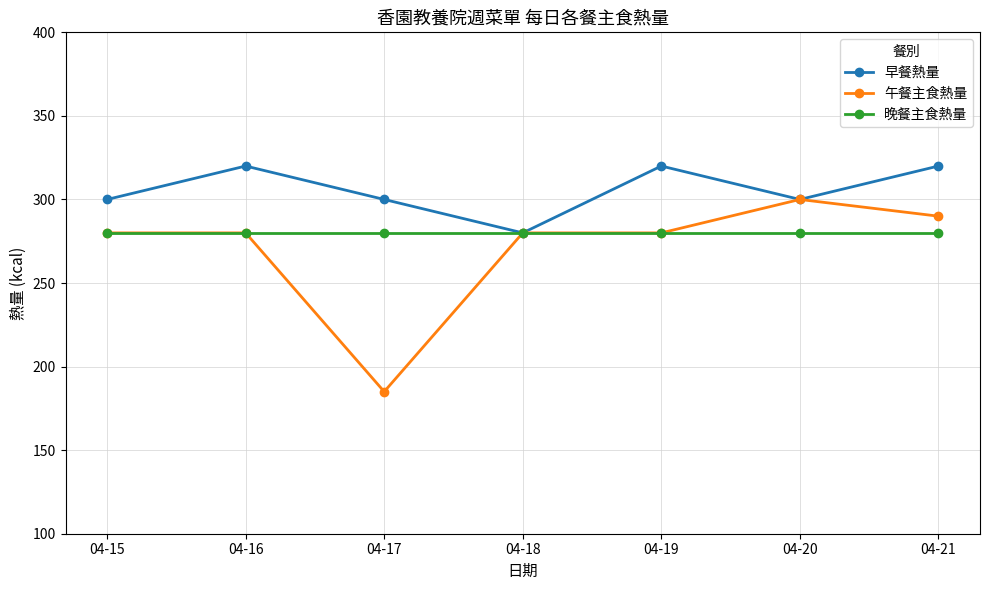

Reading left to right, extract all data points from this chart.

早餐熱量: 300	320	300	280	320	300	320
午餐主食熱量: 280	280	185	280	280	300	290
晚餐主食熱量: 280	280	280	280	280	280	280